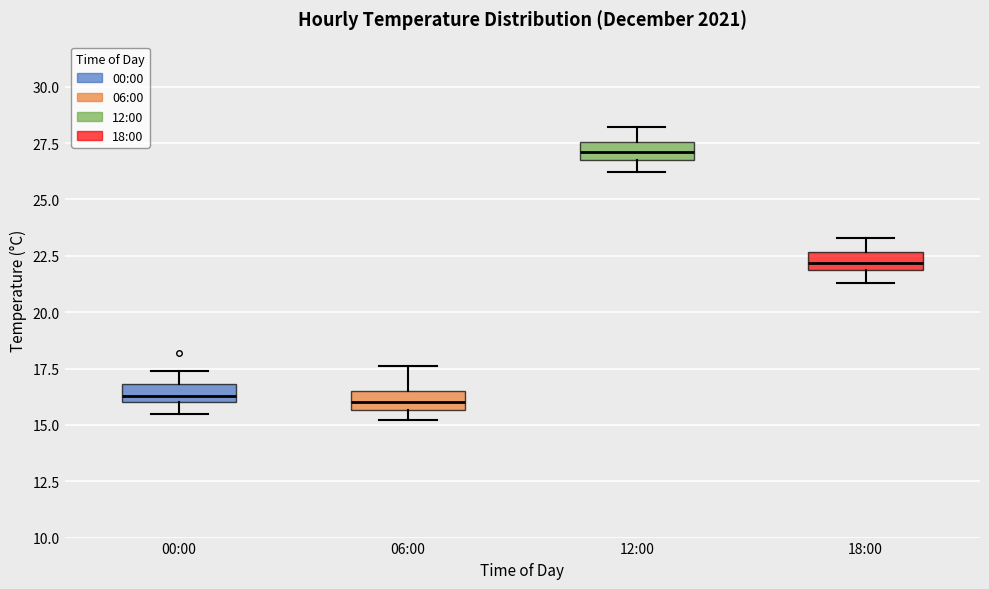

Which box has the highest median line?

12:00